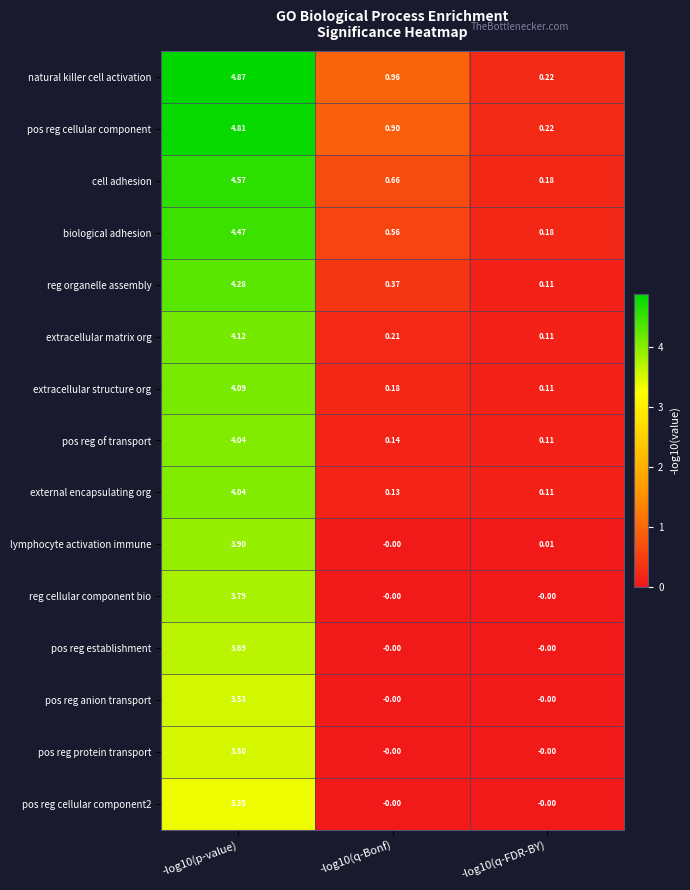

Which series changed the most between -log10(p-value) and -log10(q-FDR-BY)?

natural killer cell activation